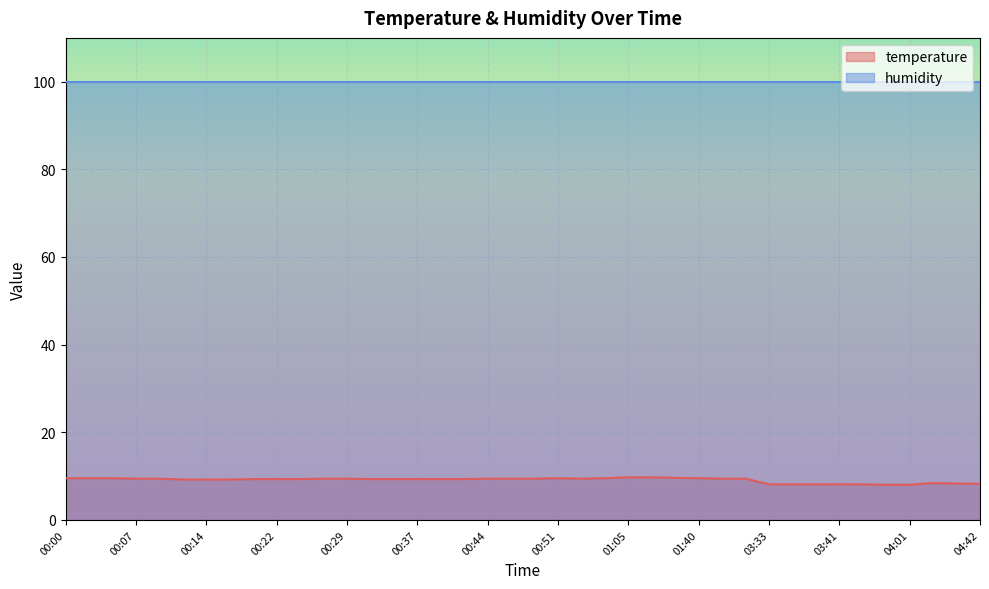

What is the ratio of the value at 01:10 to the value at 00:54?

1.0